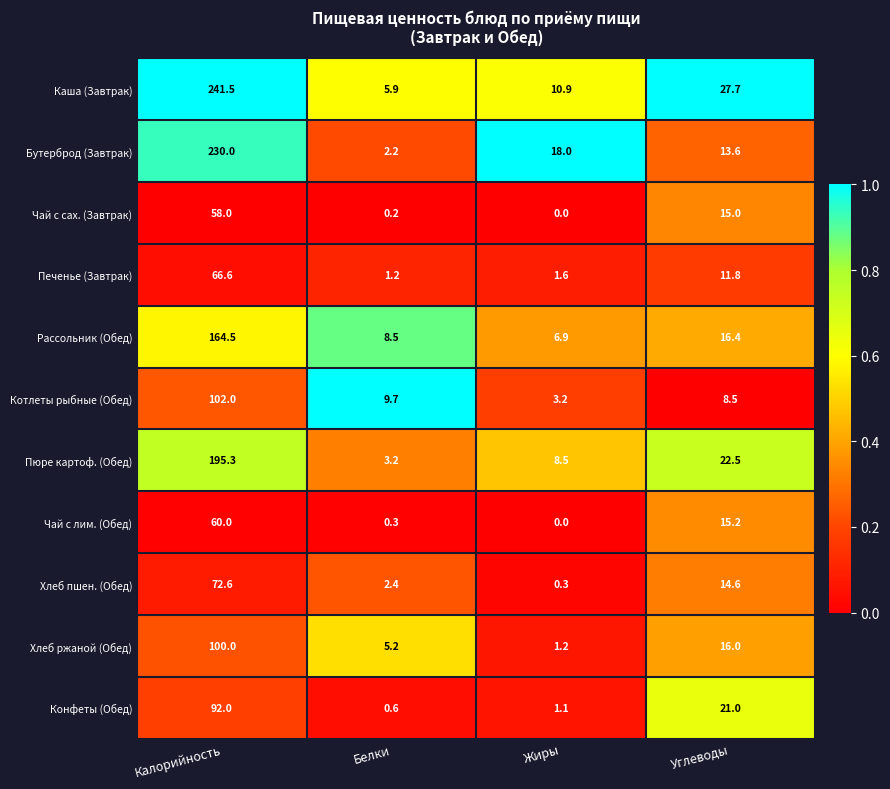

At Калорийность, list the series in order from smallest to largest.

Чай с сах. (Завтрак), Чай с лим. (Обед), Печенье (Завтрак), Хлеб пшен. (Обед), Конфеты (Обед), Хлеб ржаной (Обед), Котлеты рыбные (Обед), Рассольник (Обед), Пюре картоф. (Обед), Бутерброд (Завтрак), Каша (Завтрак)